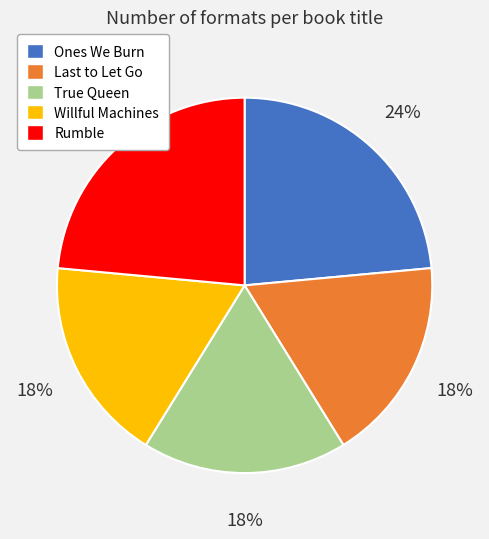

What is the ratio of the value at Ones We Burn to the value at Willful Machines?

1.3